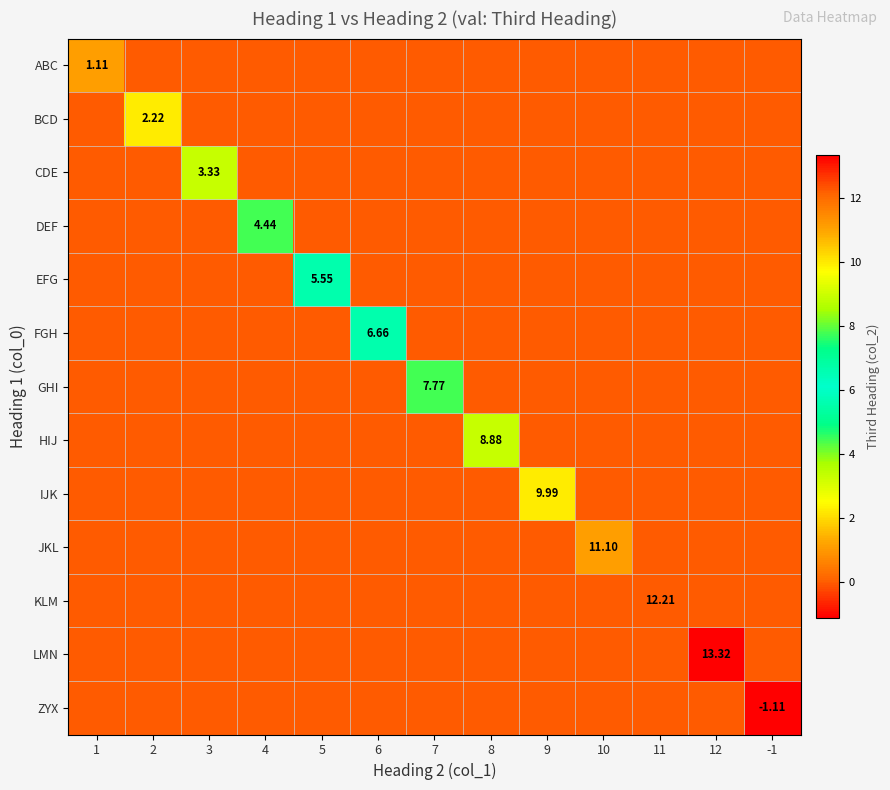

Is it true that BCD equals 0.0 at 9?

True